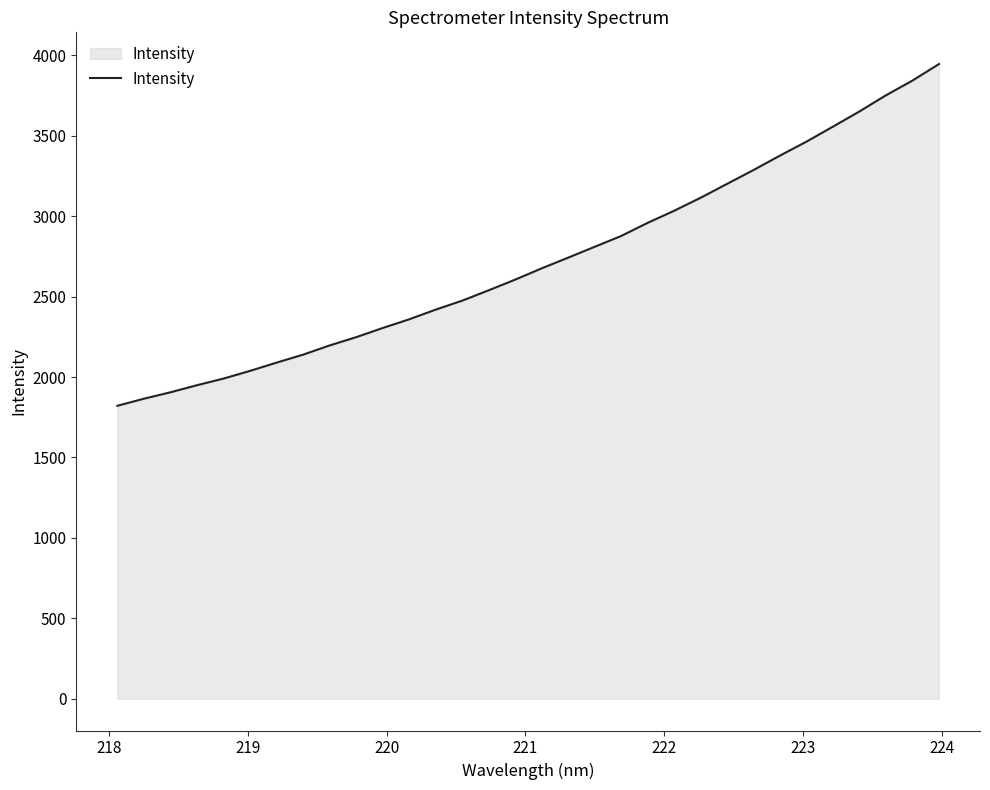

How many distinct data groups are displayed?

1